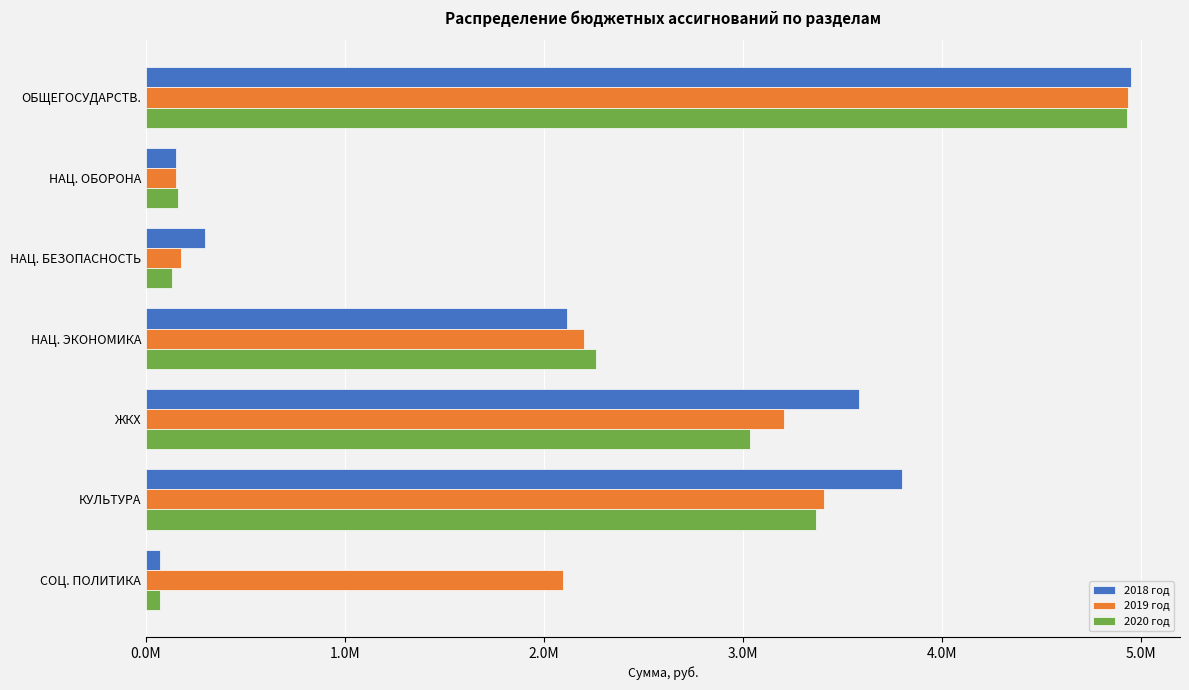

At which category does the chart reach its peak across all series?

ОБЩЕГОСУДАРСТВ.